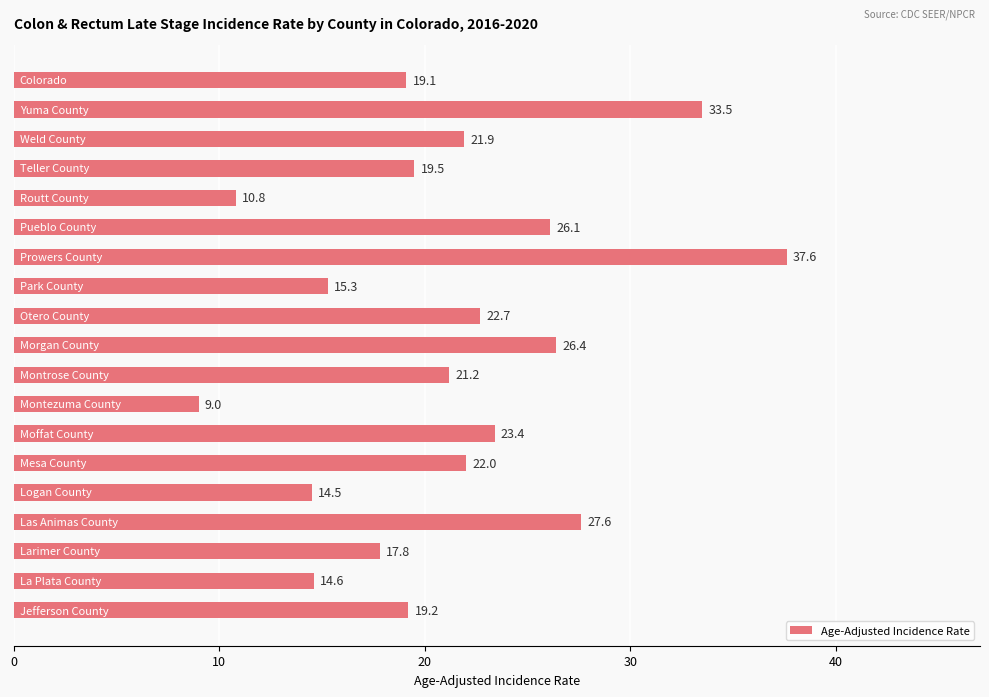

How many bars are there in total?

19